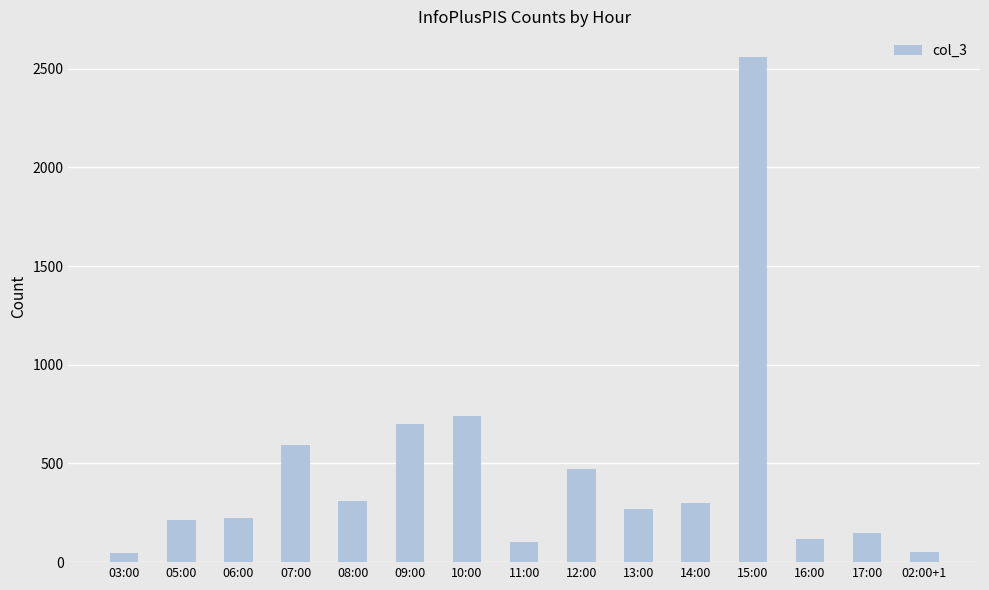

What is the sum of all values?

6848